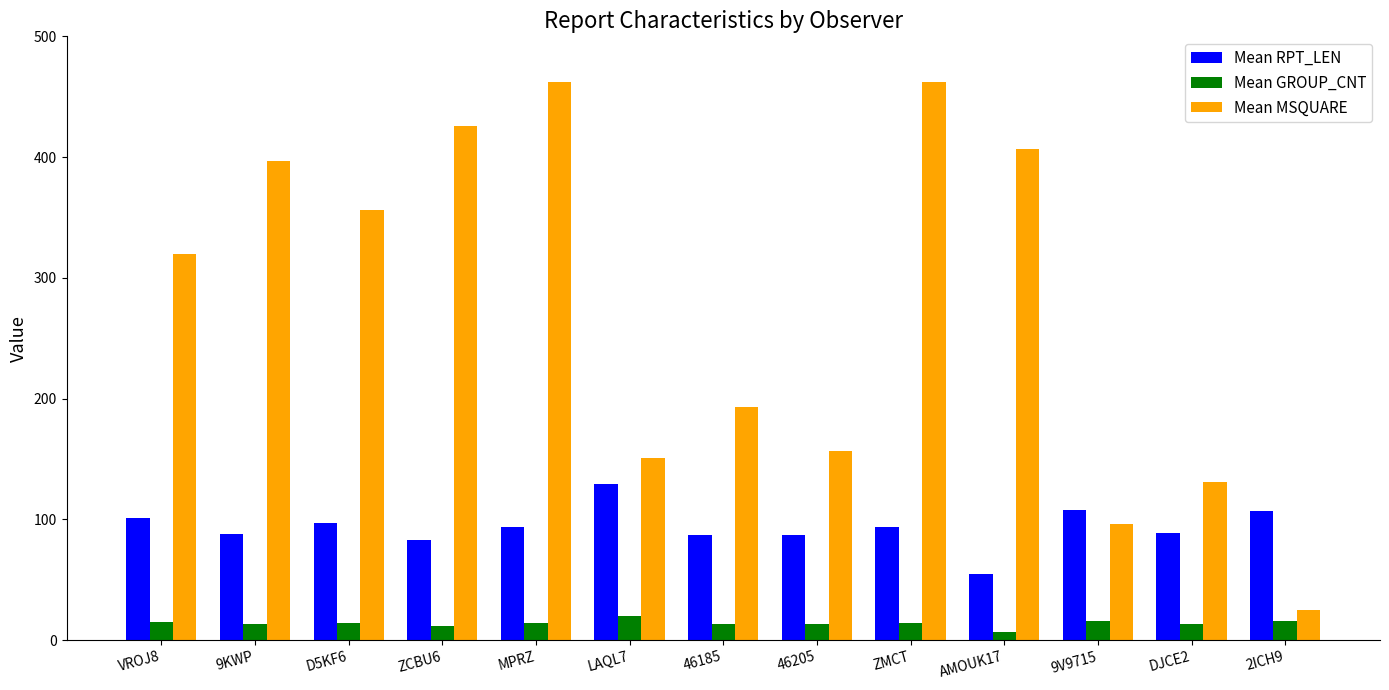

List the series in order of their overall mean, lowest first.

Mean GROUP_CNT, Mean RPT_LEN, Mean MSQUARE